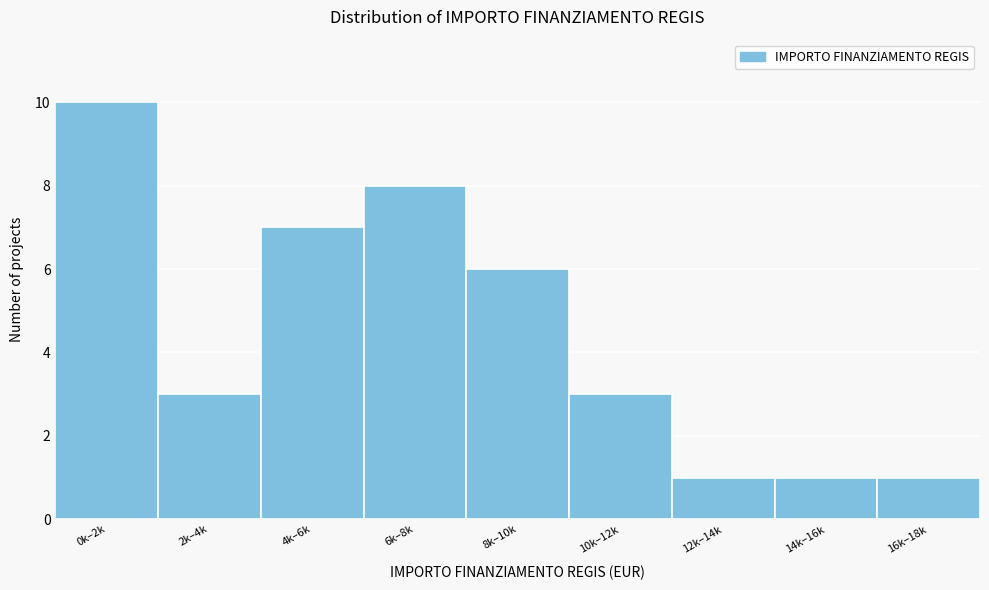

Reading left to right, transcribe all the data shown in this chart.

0k–2k=10	2k–4k=3	4k–6k=7	6k–8k=8	8k–10k=6	10k–12k=3	12k–14k=1	14k–16k=1	16k–18k=1